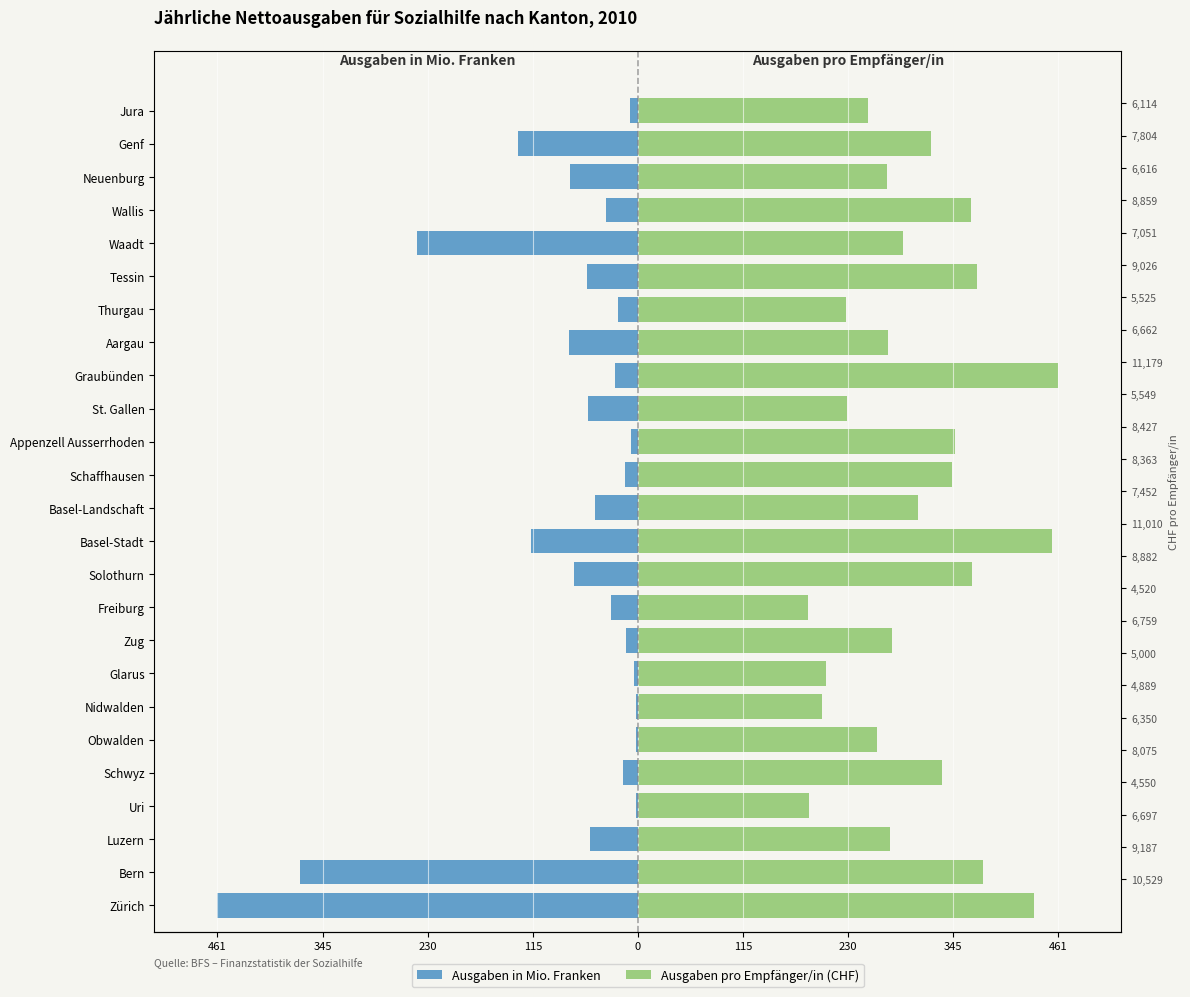

Rank the series by their maximum value, from lowest to highest.

Ausgaben in Mio. Franken, Ausgaben pro Empfänger/in (CHF)